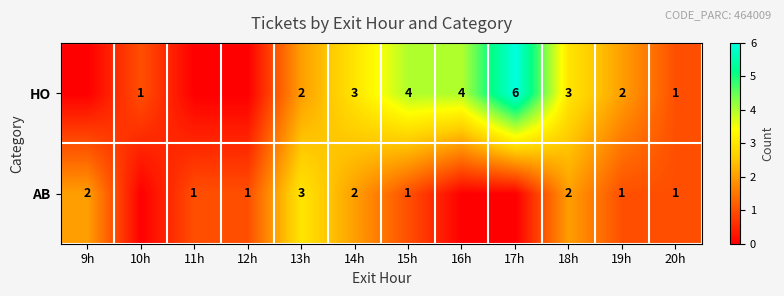

What is the total value across all series at 13h?

5